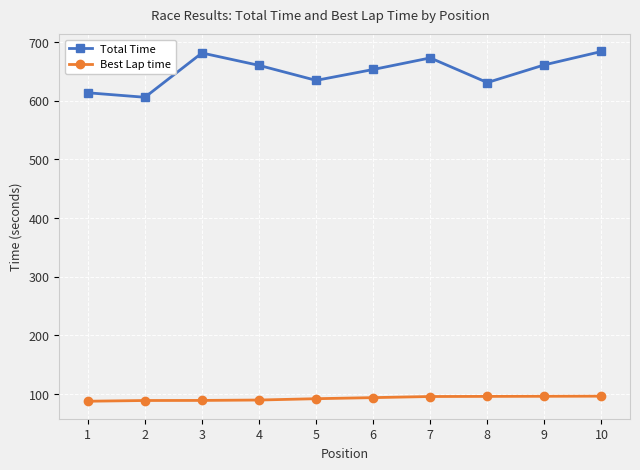

How many lines are shown in the chart?

2